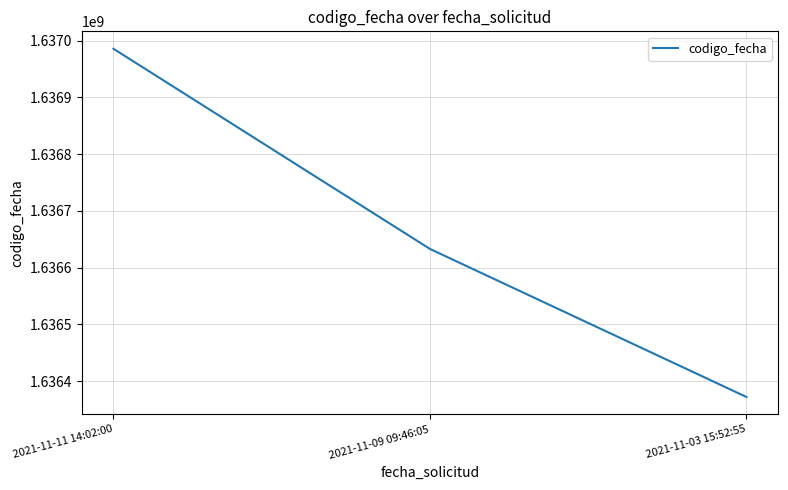

What is the ratio of the value at 2021-11-09 09:46:05 to the value at 2021-11-11 14:02:00?

1.0